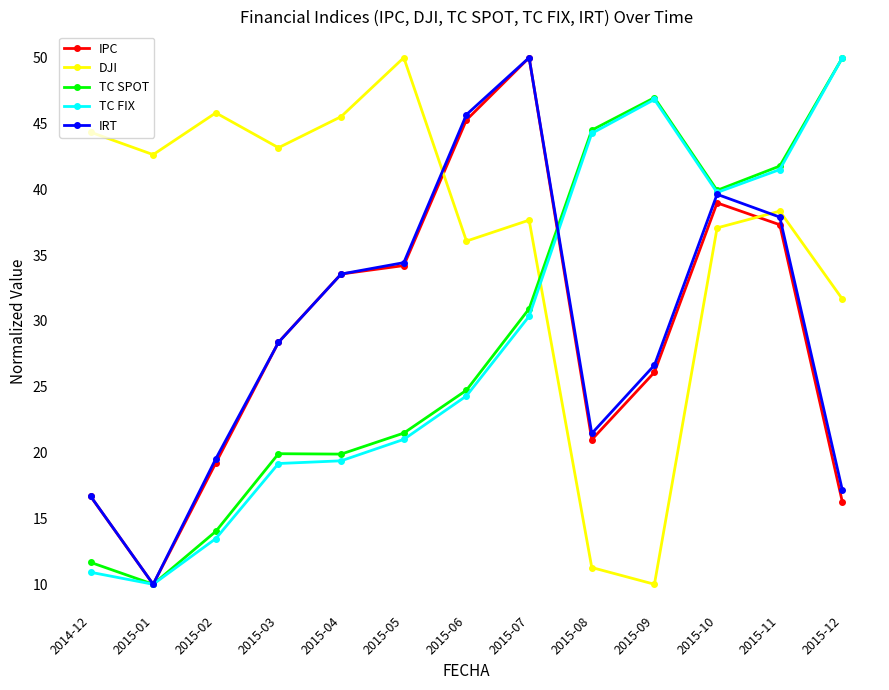

How many times do TC SPOT and DJI cross each other?

1